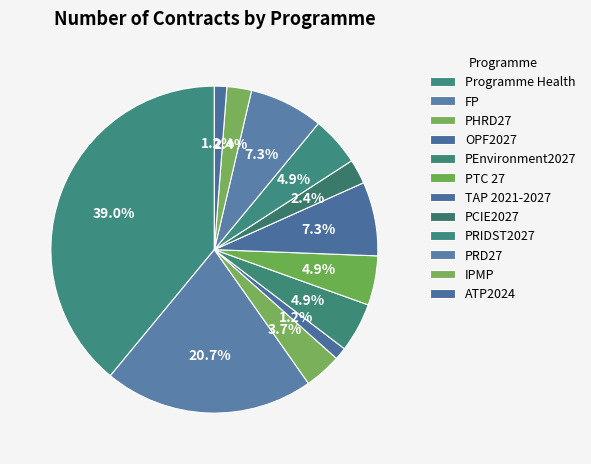

The TAP 2021-2027 slice represents 16% of the pie. True or false?

False